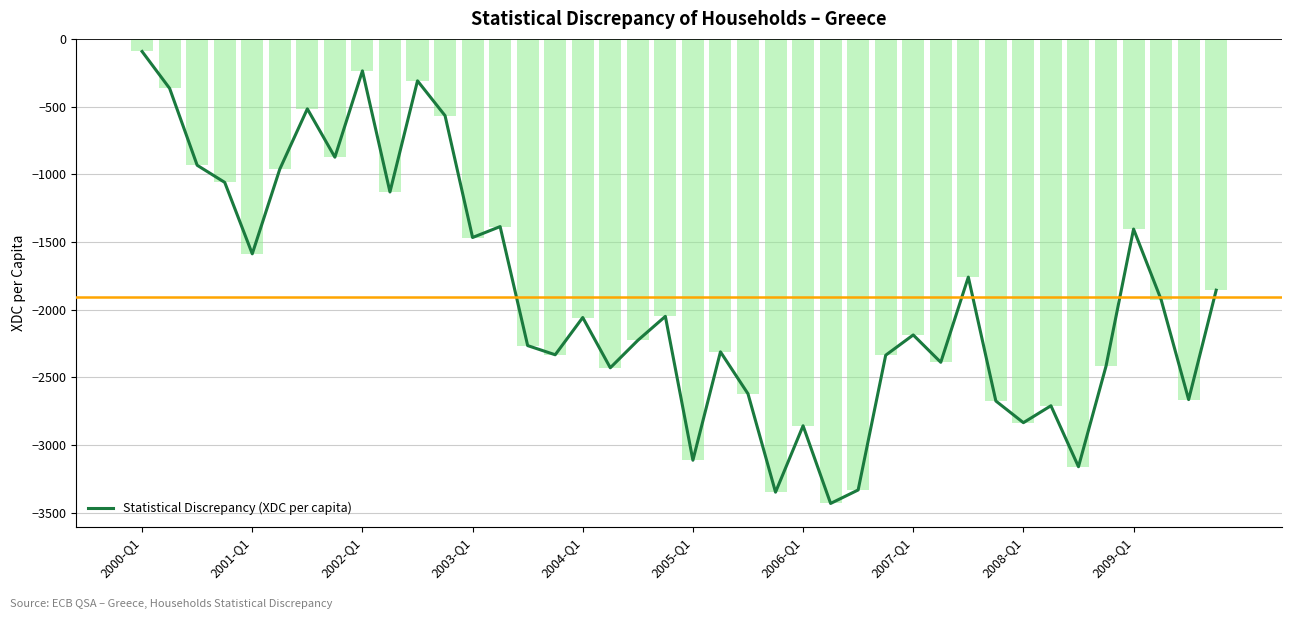

What is the maximum value shown in the chart?

-93.4